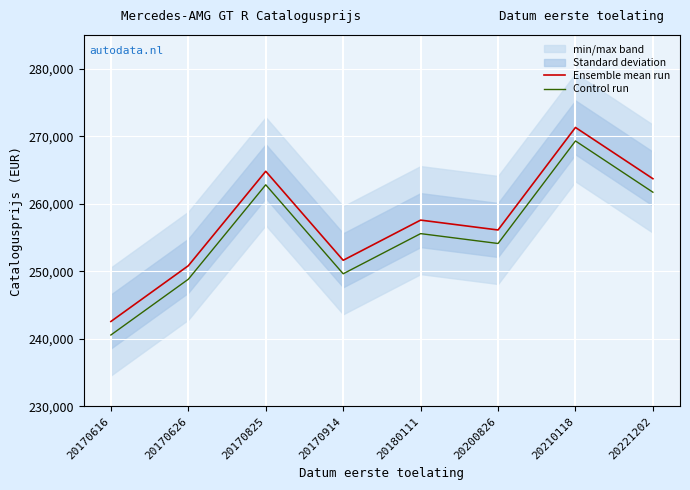

Which series changed the most between 20180111 and 20221202?

Ensemble mean run